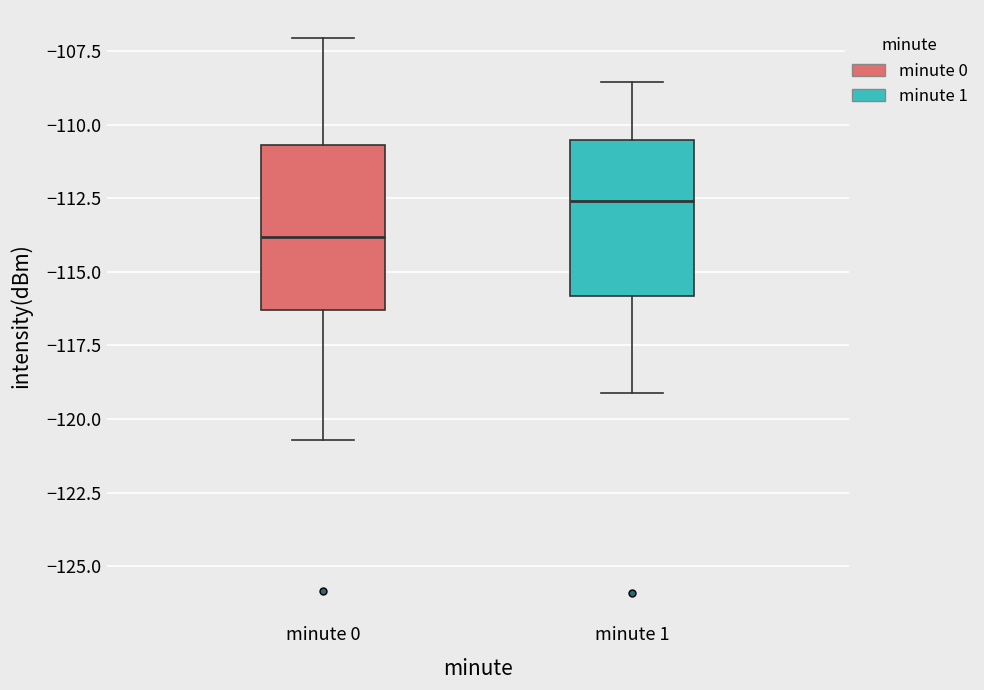

Which box's median line is the lowest?

minute 0